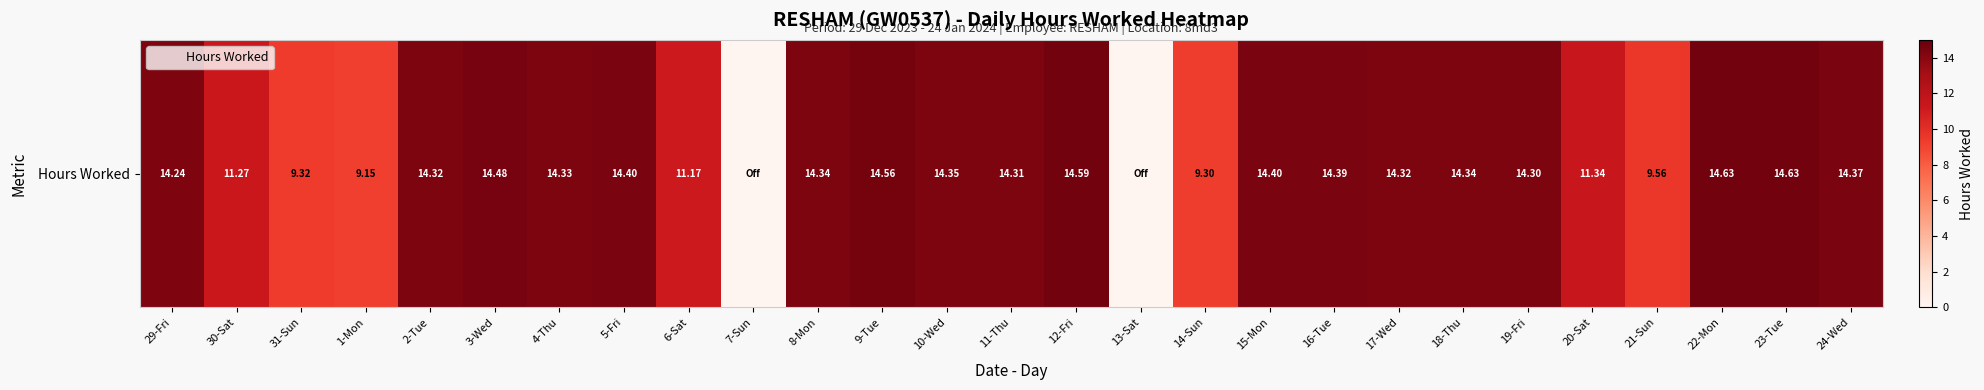

What is the change in value from 29-Fri to 23-Tue?

+0.4